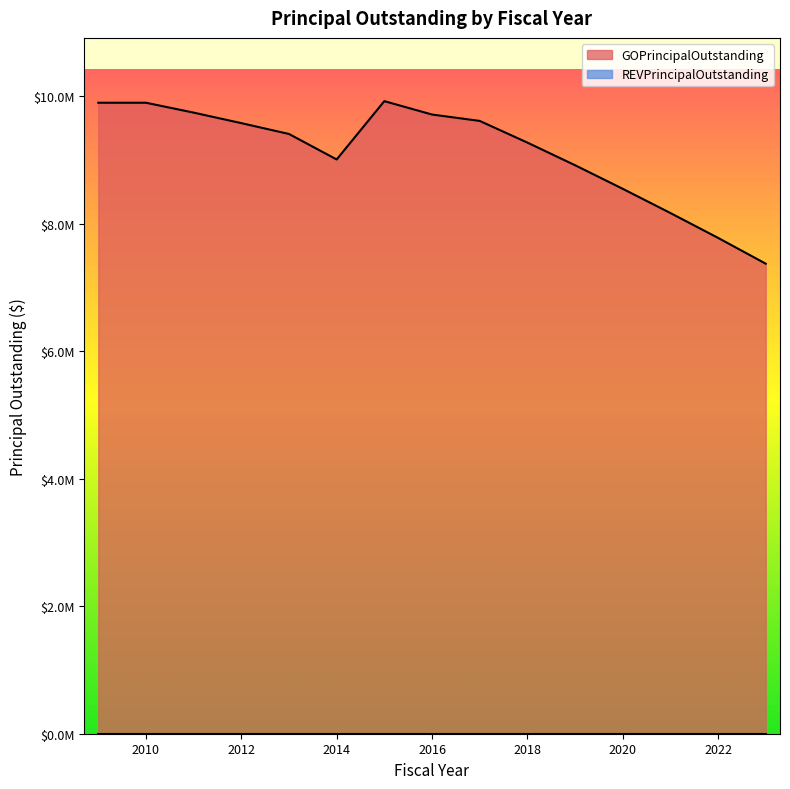

What is the change in value from 2009 to 2012?

-320000